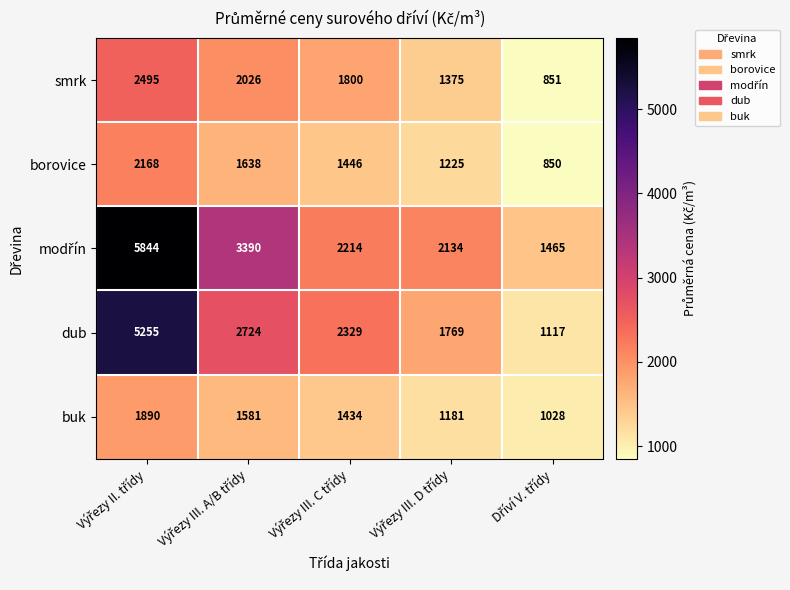

How many borovice values are between 1225 and 1638?

3